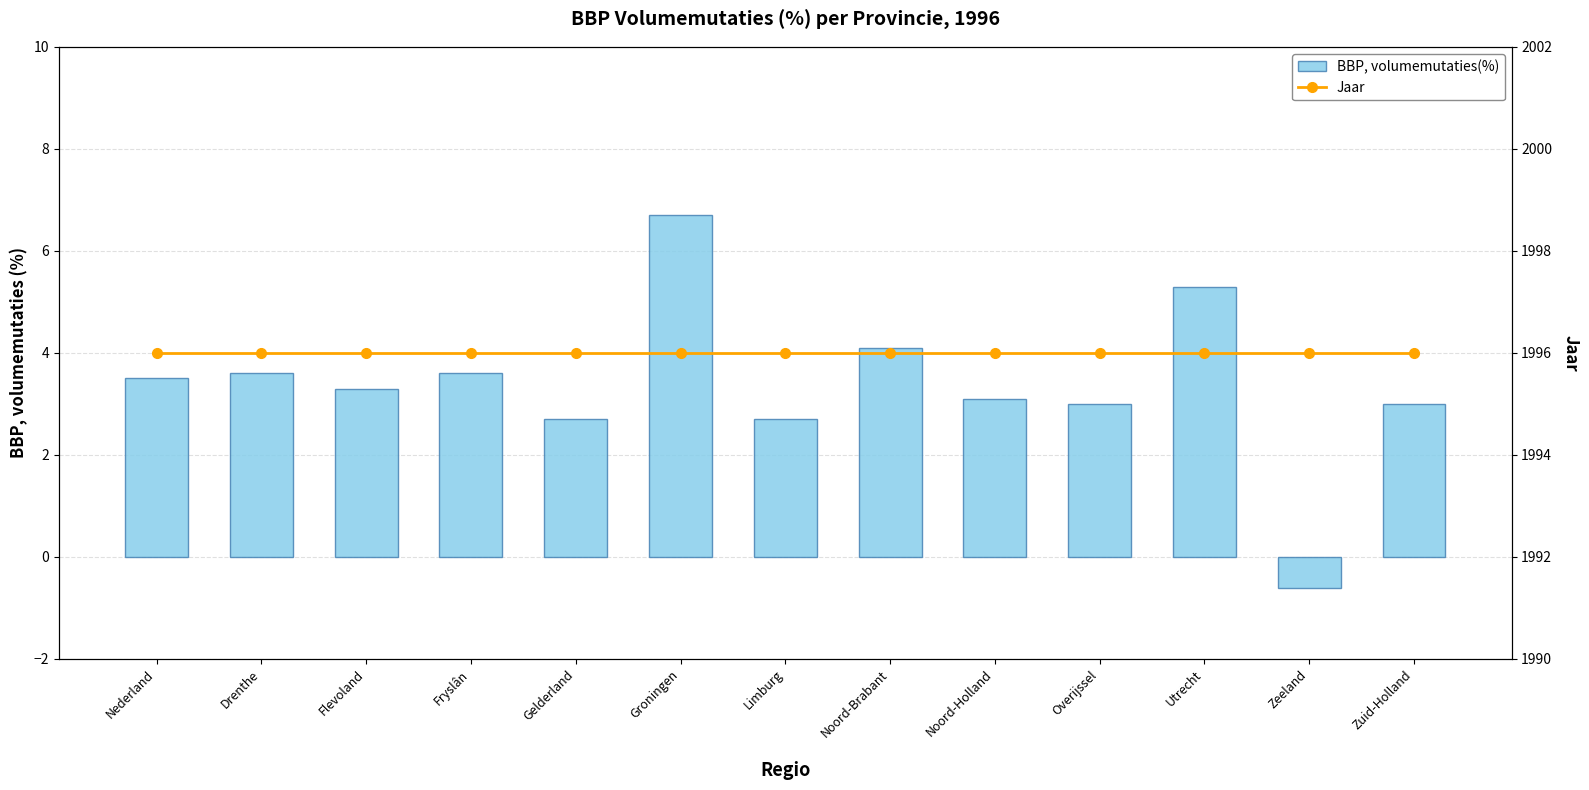

Which series has the largest total across all categories?

Jaar